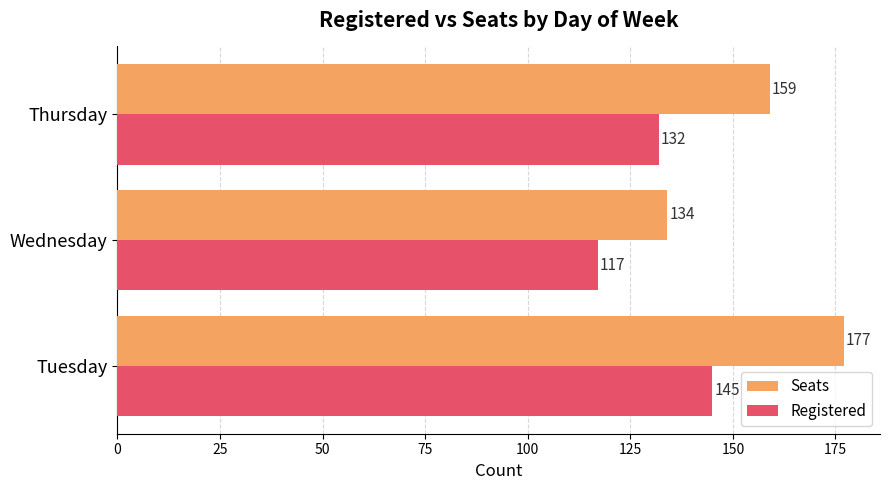

Rank the series by their average value, from lowest to highest.

Registered, Seats